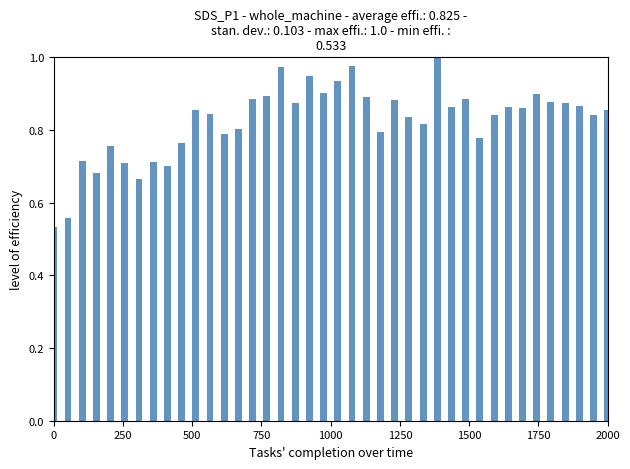

What is the difference between the second highest and minimum values?

0.4